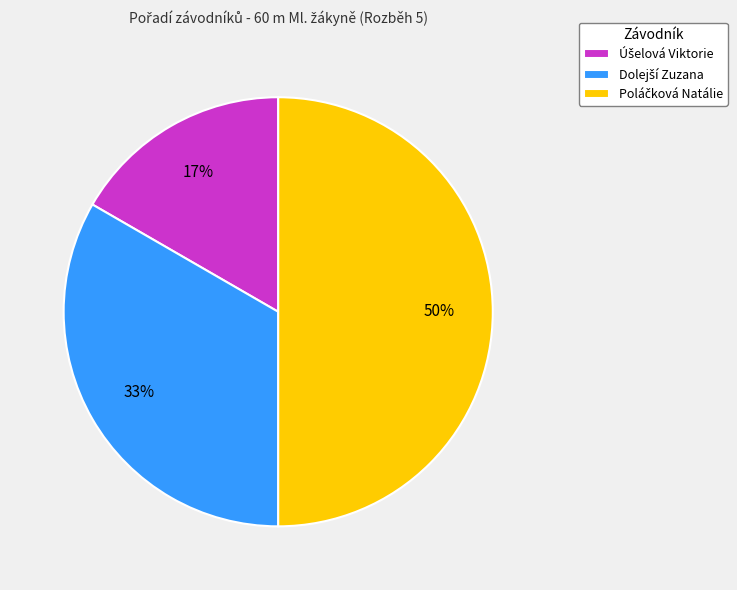

To the nearest percent, what is the difference between the largest and smallest slice percentages?

33%